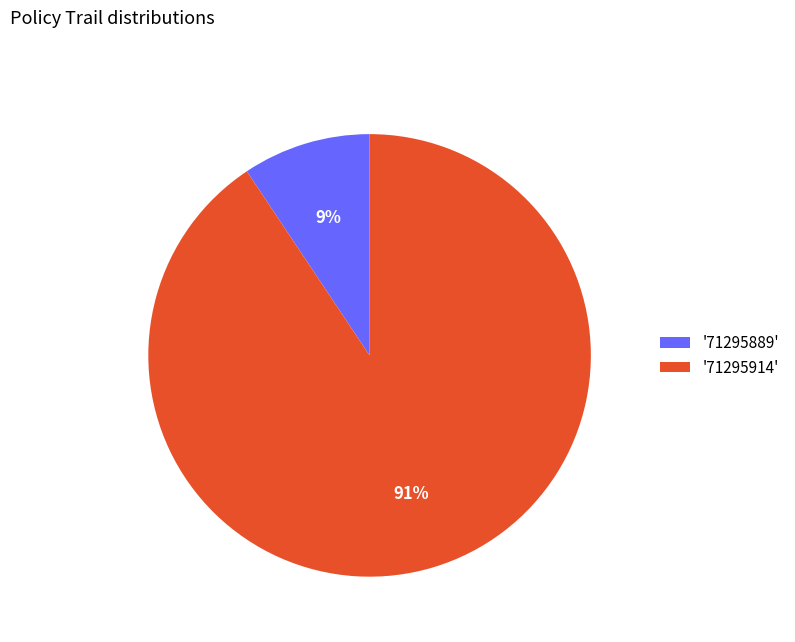

Is the sum of '71295889' and '71295914' greater than half?

Yes